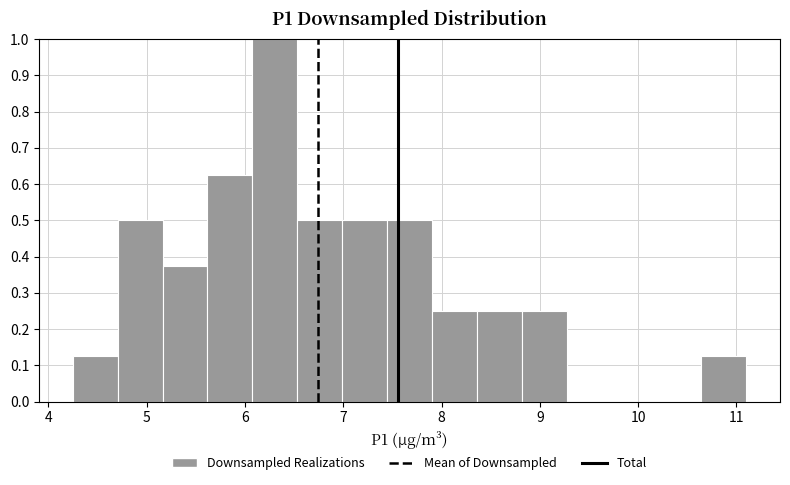

How tall is the bar that spans 7.0 to 7.4 on the x-axis? Neither the bar edges nor the heights are printed on the chart, so give them approximately, as read against the axes.

0.50